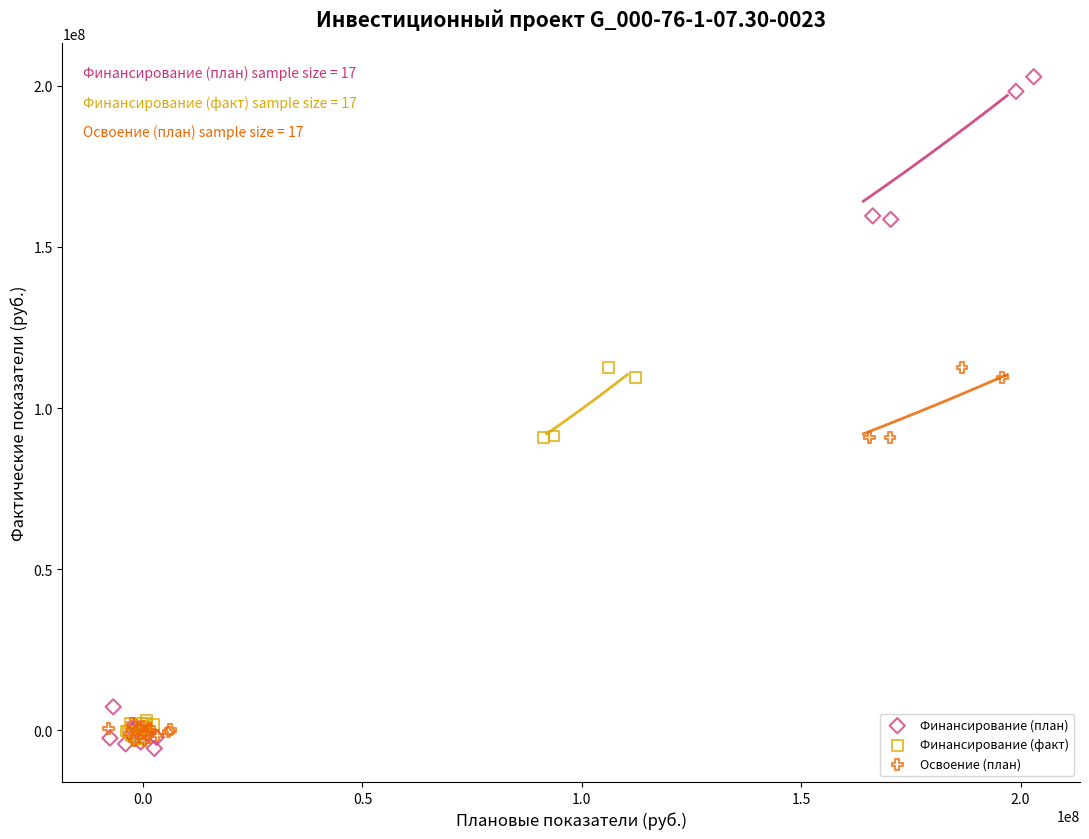

What are all the series names shown in the legend?

Финансирование (план), Финансирование (факт), Освоение (план)